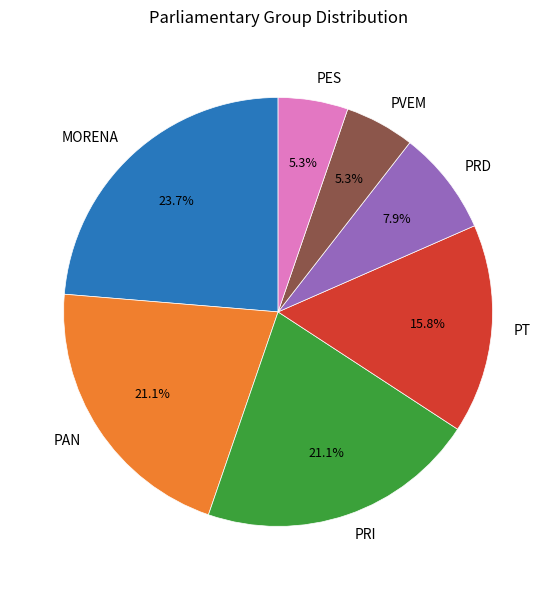

True or false: PVEM accounts for 5% of the total.

True